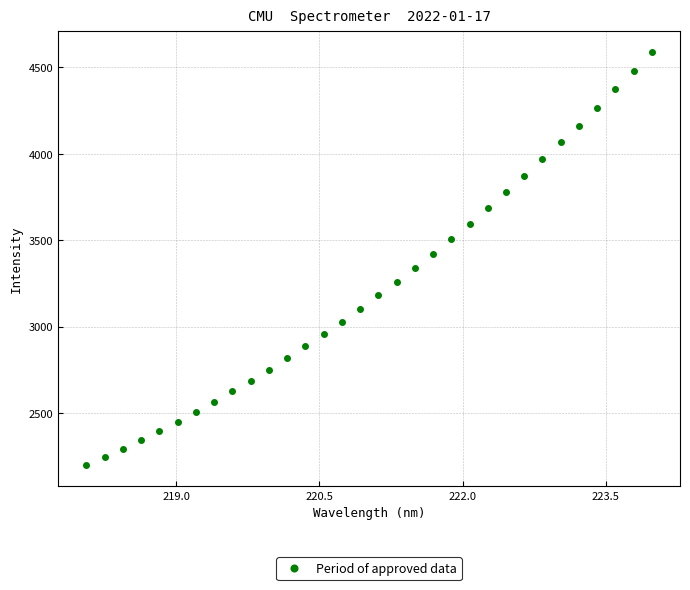

What is the range of Y values (max minus min)?

2393.4